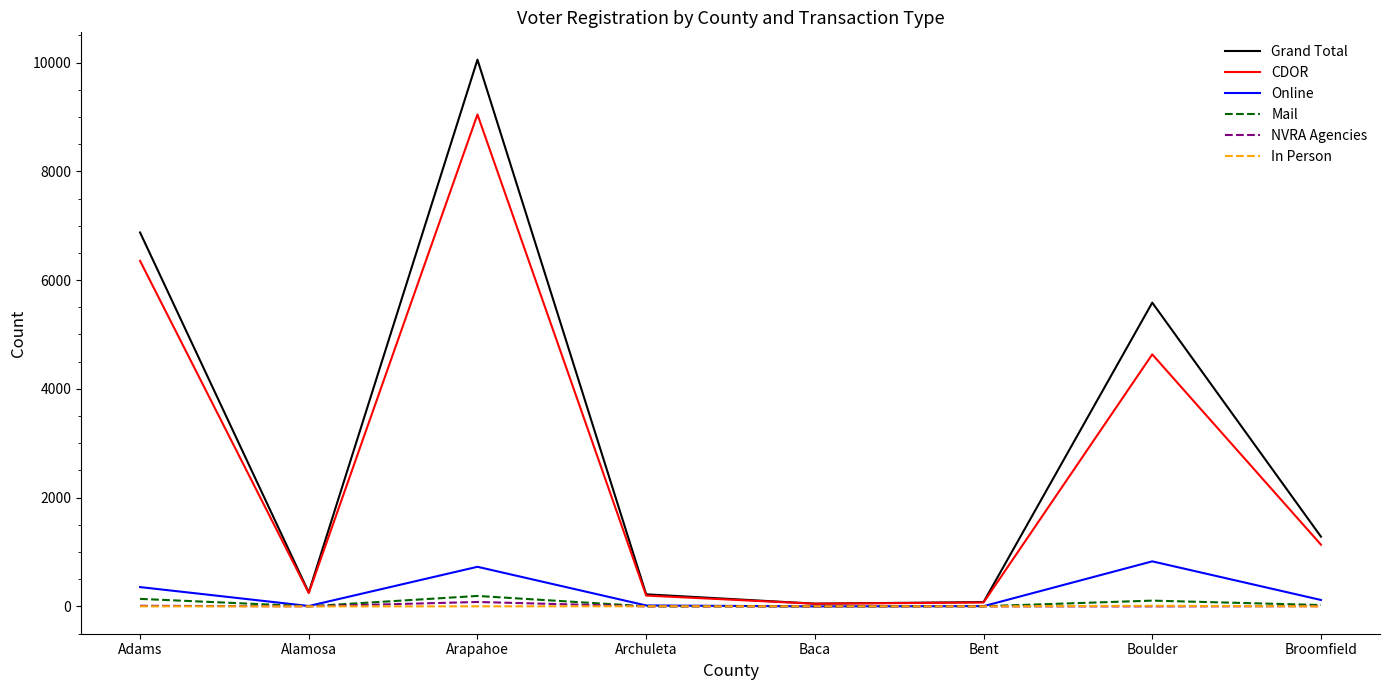

Count the number of categories in the chart.

8